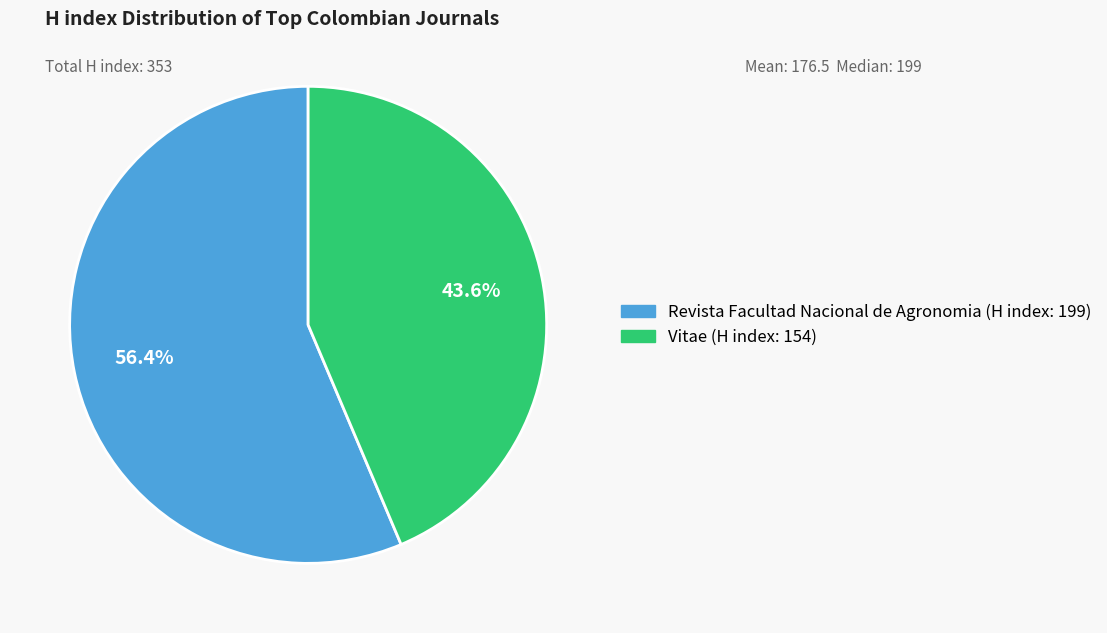

Rank the categories by value from lowest to highest.

Vitae, Revista Facultad Nacional de Agronomia